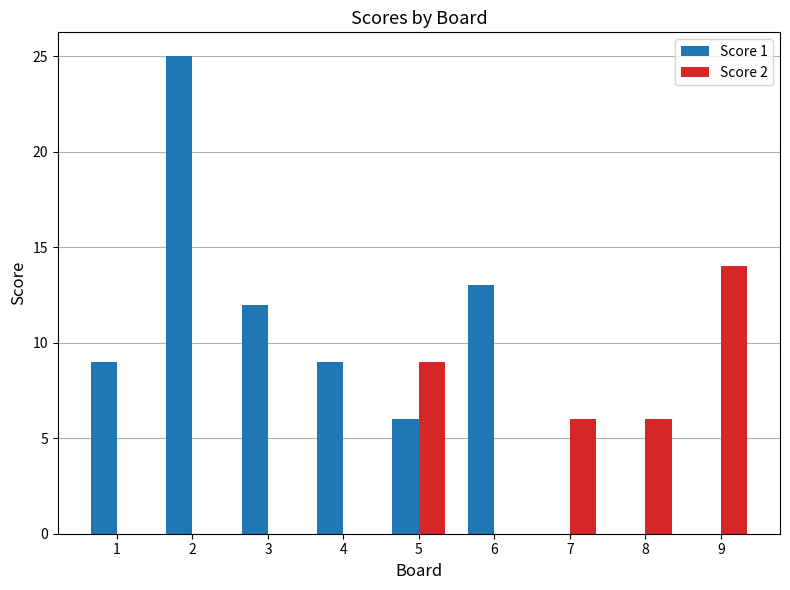

What are all the series names shown in the legend?

Score 1, Score 2